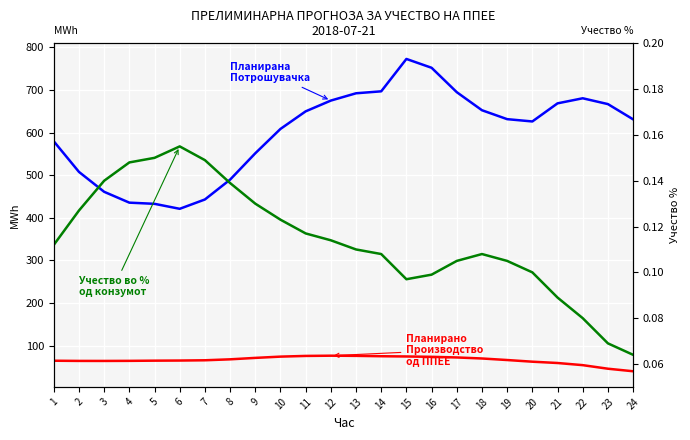

True or false: Планирана Потрошувачка and Учество во % од конзумот cross at least once.

False